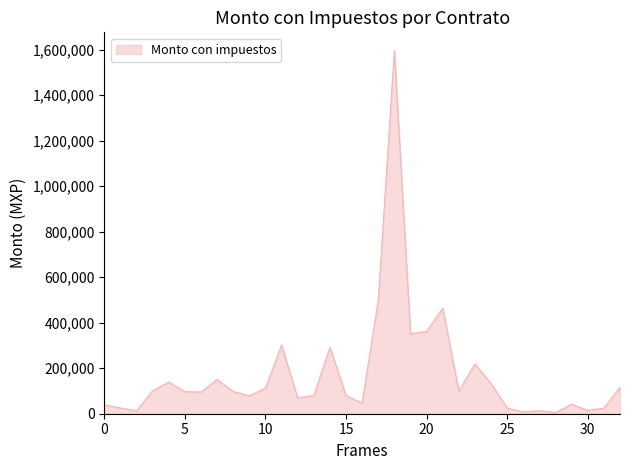

What is the difference between the maximum and minimum values?

1591112.8